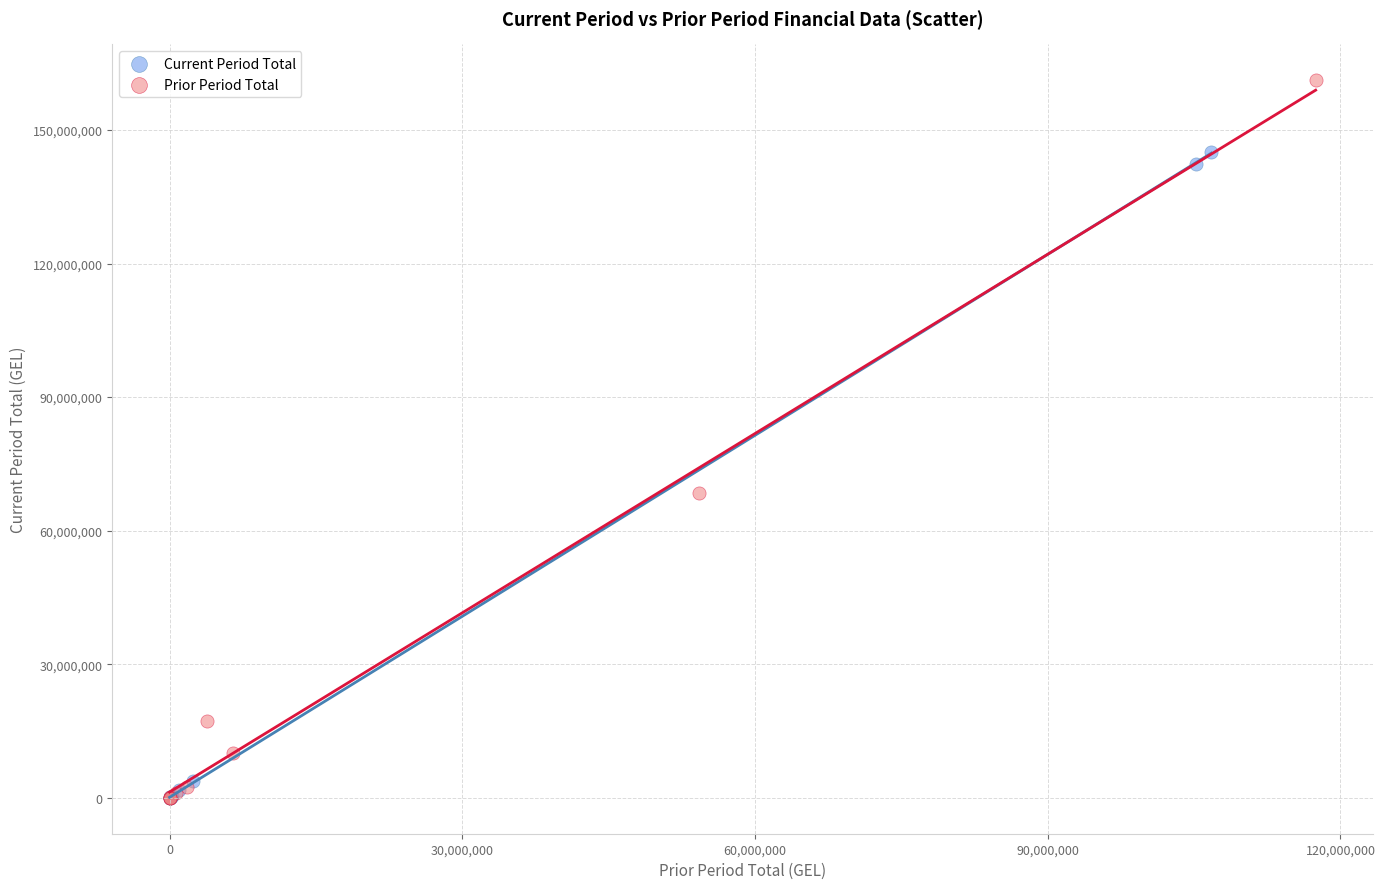

Which series has the widest spread of Y values?

Prior Period Total